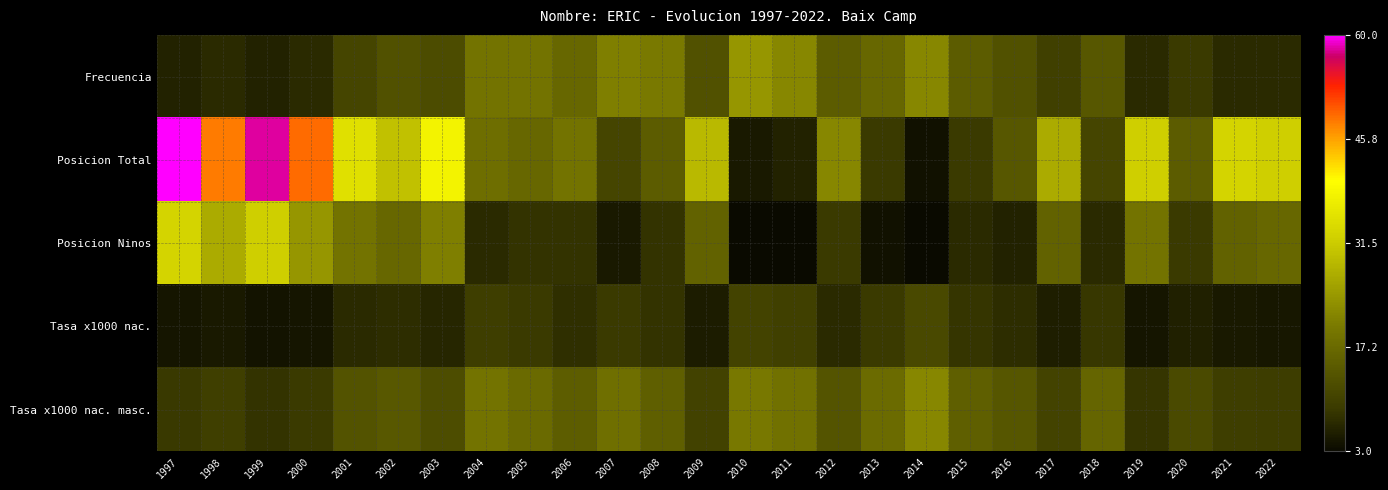

Reading left to right, list all the values displayed in this chart.

Frecuencia: 1997=6.0	1998=7.0	1999=6.0	2000=7.0	2001=11.0	2002=13.0	2003=12.0	2004=19.0	2005=19.0	2006=17.0	2007=21.0	2008=20.0	2009=13.0	2010=24.0	2011=22.0	2012=15.0	2013=17.0	2014=22.0	2015=15.0	2016=13.0	2017=10.0	2018=14.0	2019=7.0	2020=9.0	2021=7.0	2022=7.0
Posicion Total: 1997=60.0	1998=48.0	1999=58.0	2000=49.0	2001=35.0	2002=30.0	2003=38.0	2004=18.0	2005=17.0	2006=19.0	2007=11.0	2008=15.0	2009=29.0	2010=5.0	2011=6.0	2012=22.0	2013=9.0	2014=4.0	2015=9.0	2016=14.0	2017=27.0	2018=11.0	2019=32.0	2020=15.0	2021=33.0	2022=32.0
Posicion Ninos: 1997=33.0	1998=27.0	1999=32.0	2000=24.0	2001=19.0	2002=17.0	2003=21.0	2004=7.0	2005=8.0	2006=8.0	2007=5.0	2008=8.0	2009=16.0	2010=3.0	2011=3.0	2012=9.0	2013=4.0	2014=3.0	2015=7.0	2016=6.0	2017=16.0	2018=7.0	2019=19.0	2020=9.0	2021=16.0	2022=17.0
Tasa x1000 nac.: 1997=4.4	1998=4.9	1999=4.2	2000=4.4	2001=6.8	2002=7.3	2003=6.4	2004=9.6	2005=8.9	2006=7.7	2007=8.9	2008=8.1	2009=5.4	2010=10.4	2011=9.9	2012=7.0	2013=9.0	2014=11.7	2015=8.1	2016=7.3	2017=5.5	2018=8.5	2019=4.3	2020=5.8	2021=4.8	2022=4.8
Tasa x1000 nac. masc.: 1997=8.6	1998=9.7	1999=8.0	2000=8.8	2001=13.3	2002=14.2	2003=12.2	2004=18.9	2005=17.4	2006=15.1	2007=18.1	2008=15.4	2009=10.3	2010=19.8	2011=18.7	2012=13.7	2013=17.5	2014=22.1	2015=15.3	2016=13.8	2017=10.5	2018=16.5	2019=8.2	2020=11.9	2021=9.5	2022=9.3